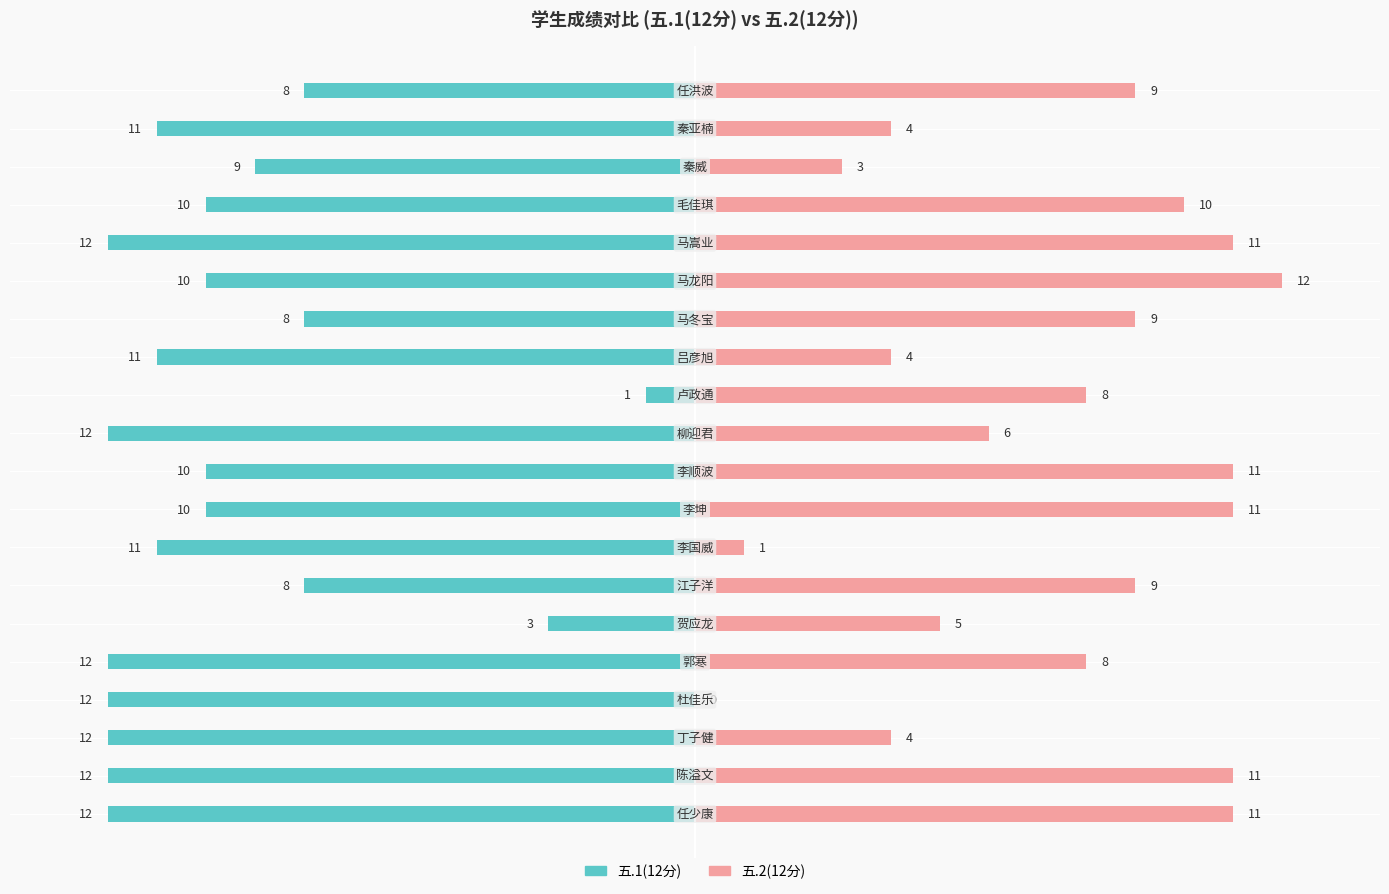

Does the chart contain stacked bars?

No